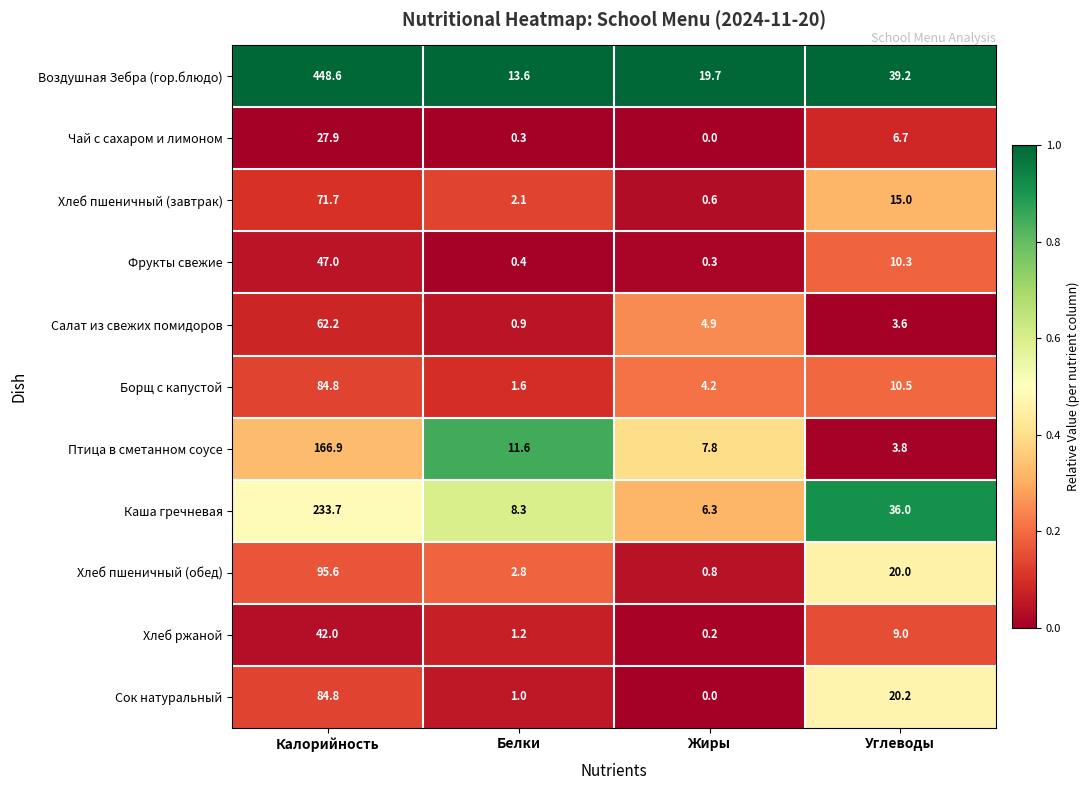

Which series has the largest range (max minus min)?

Воздушная Зебра (гор.блюдо)